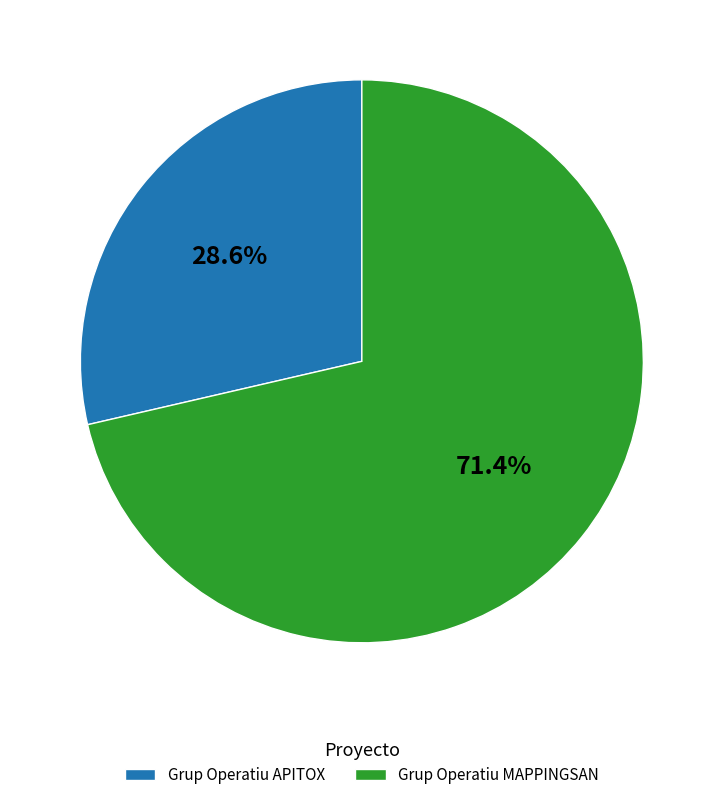

Which category accounts for the majority?

Grup Operatiu MAPPINGSAN